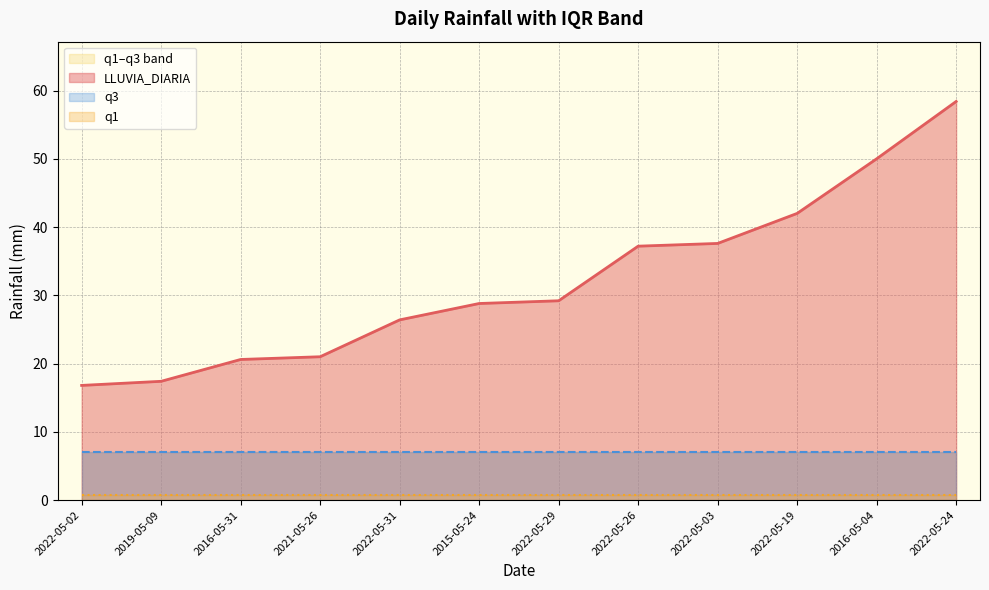

What is the sum of all q1 values?

9.6